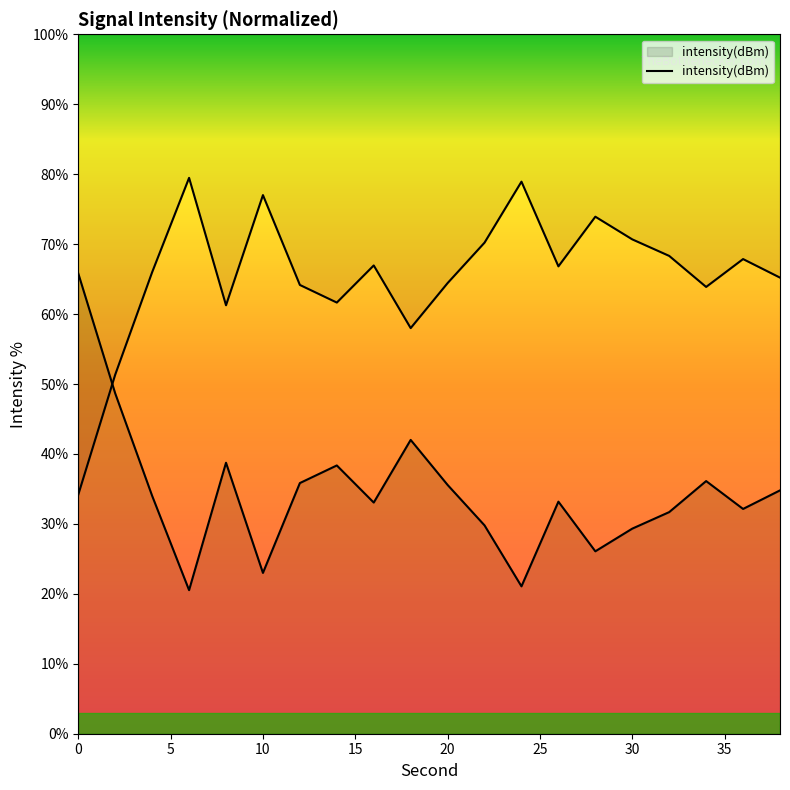

What is the greatest value displayed?

65.8